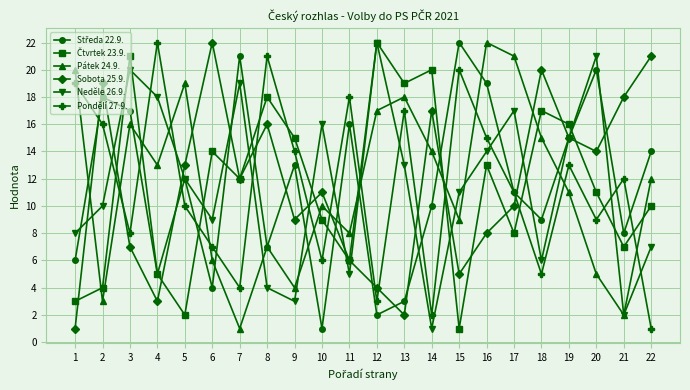

Rank the categories by Pondělí 27.9. value from highest to lowest.

4, 8, 15, 1, 11, 13, 2, 16, 9, 19, 21, 17, 5, 20, 3, 6, 10, 18, 7, 12, 14, 22